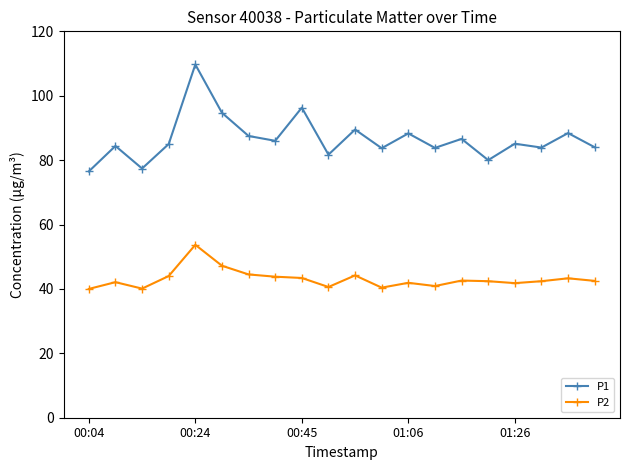

True or false: P2 has more than 1 interior local peaks.

True